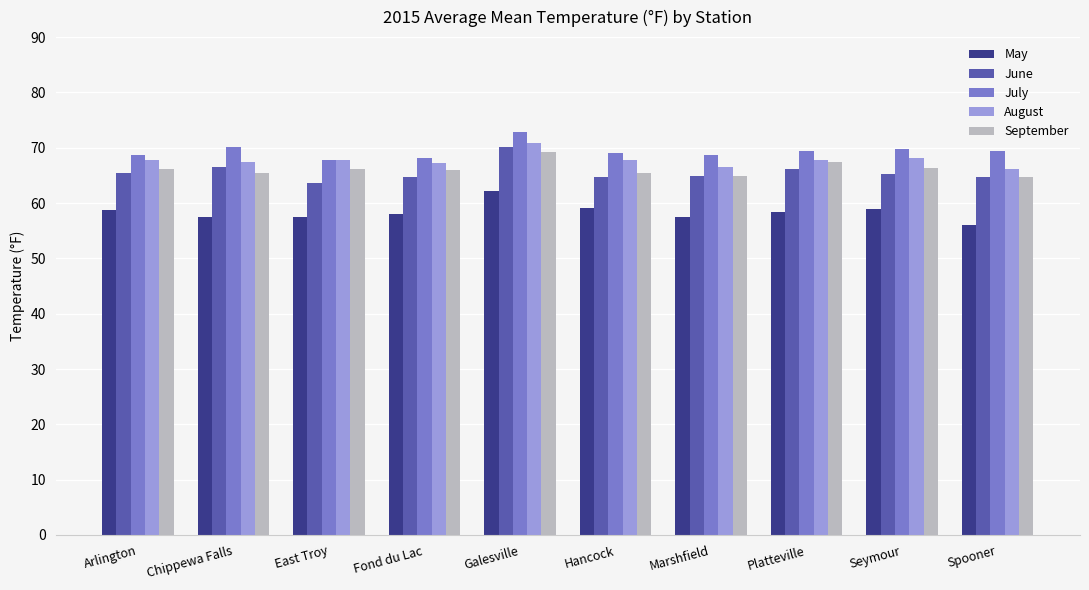

What is the value of the August bar at the 6th from the left?

67.8